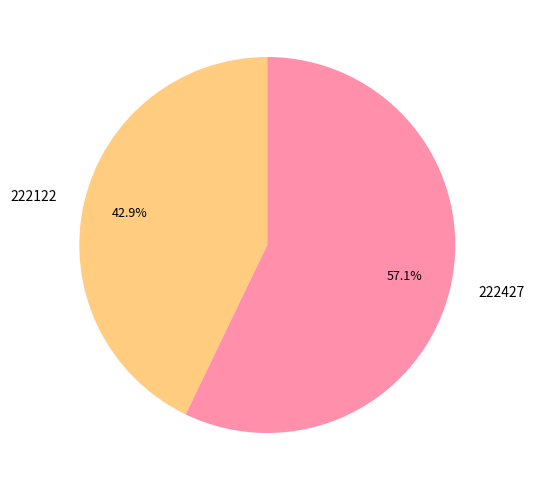

Which slice is the smallest?

222122